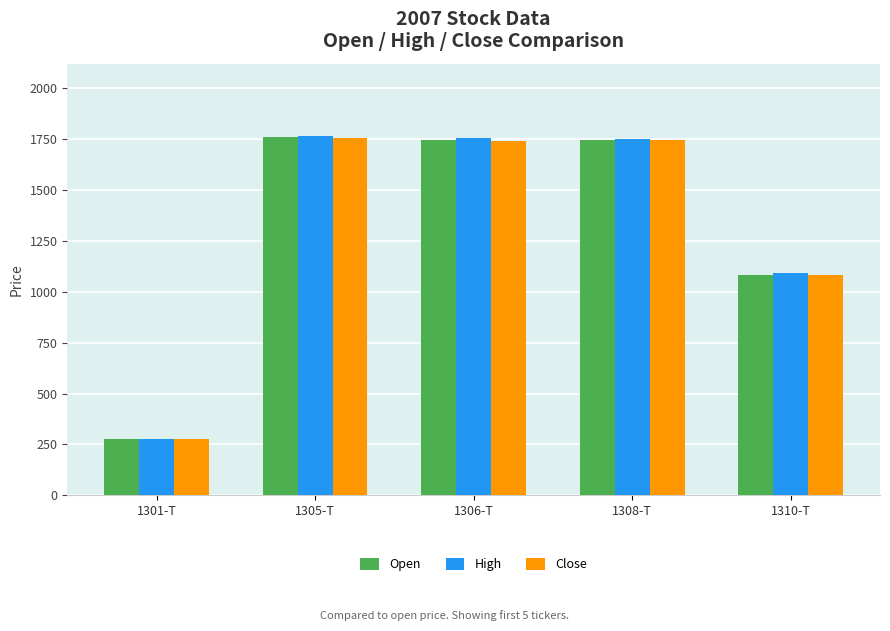

How many data points in Open are less than 1746?

2